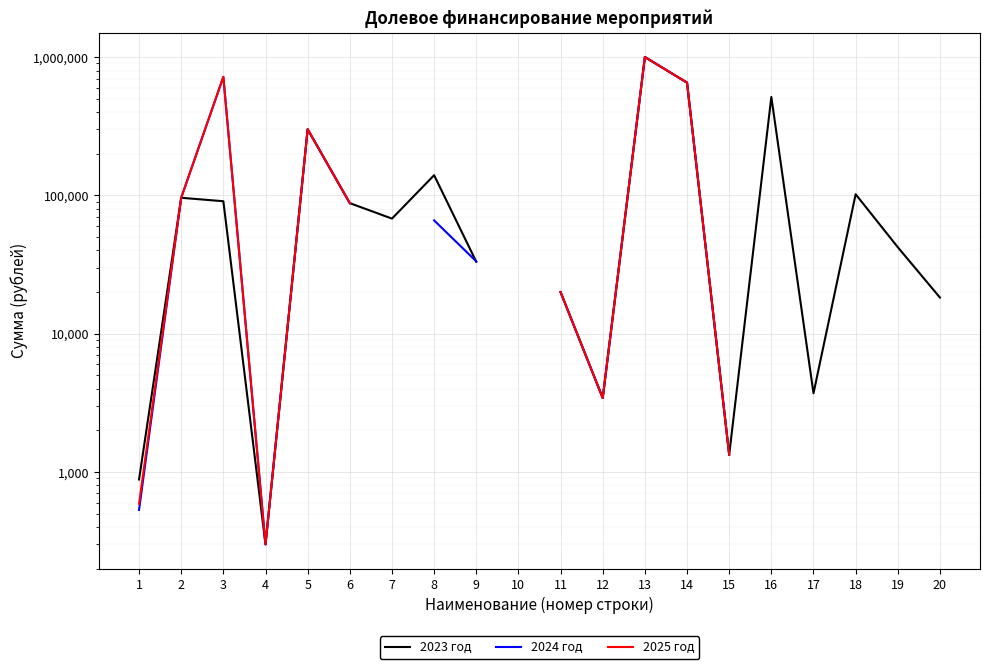

At which category does the chart reach its peak across all series?

13